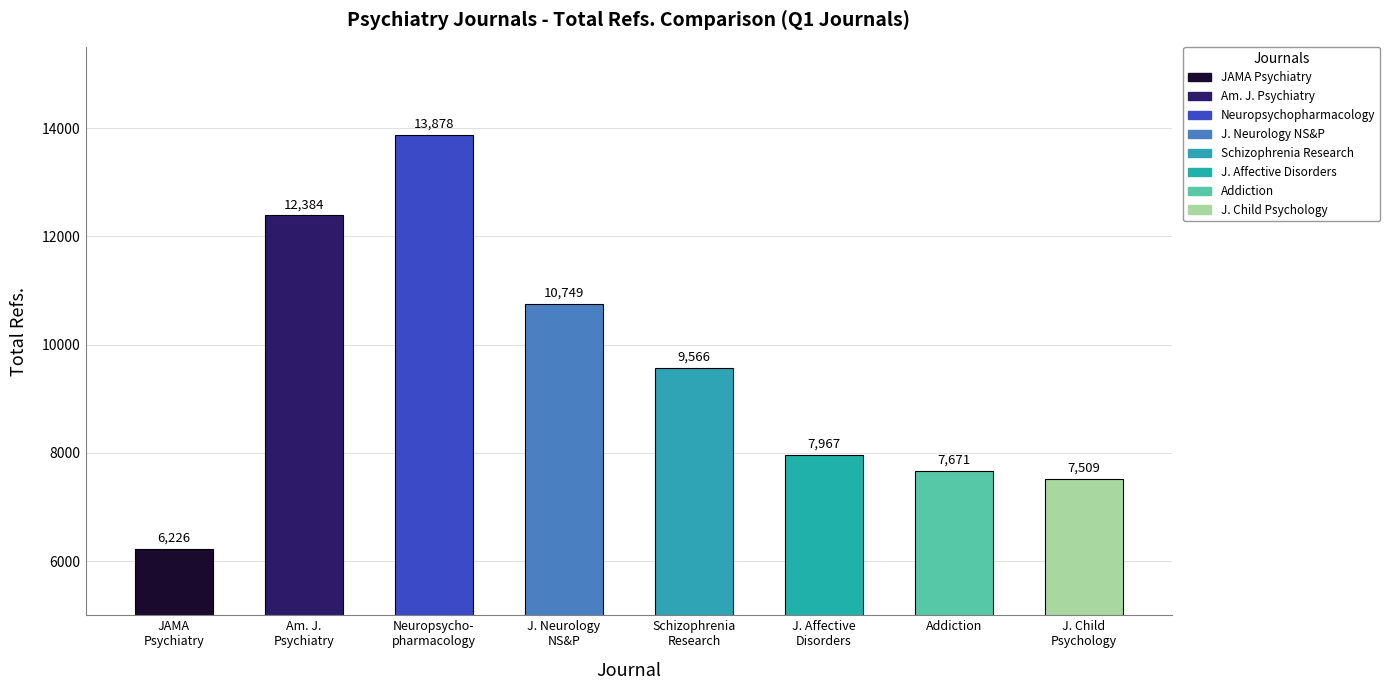

Reading right to left, list all the values displayed in this chart.

7509	7671	7967	9566	10749	13878	12384	6226